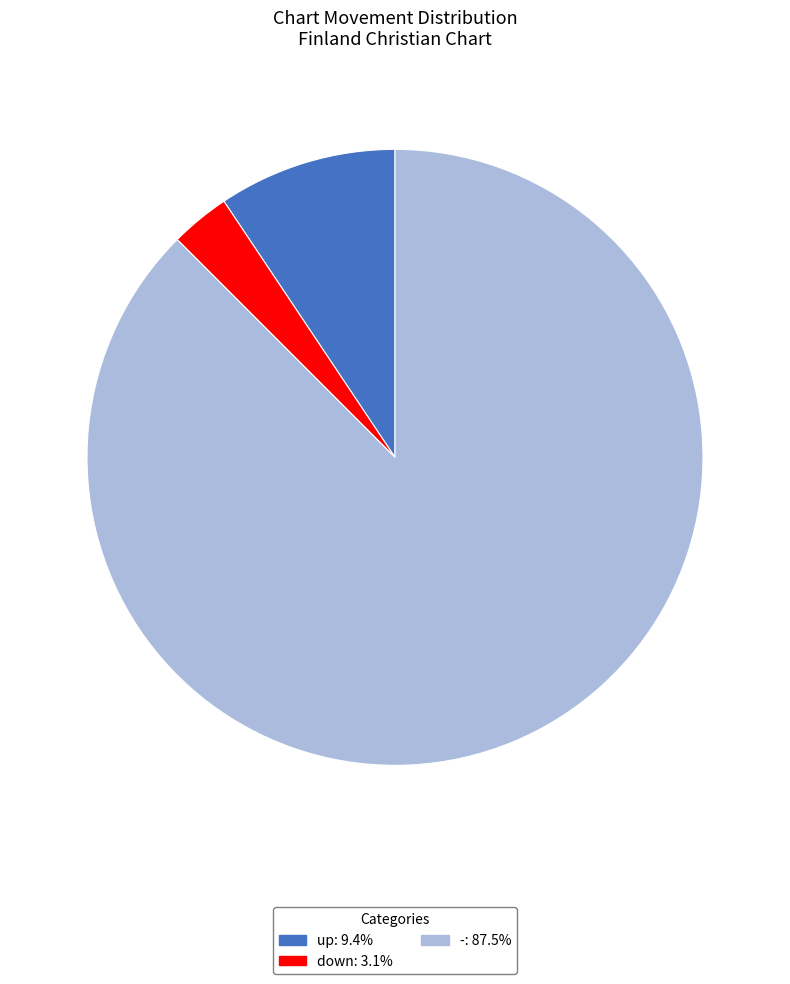

Which category has the biggest portion of the pie?

-